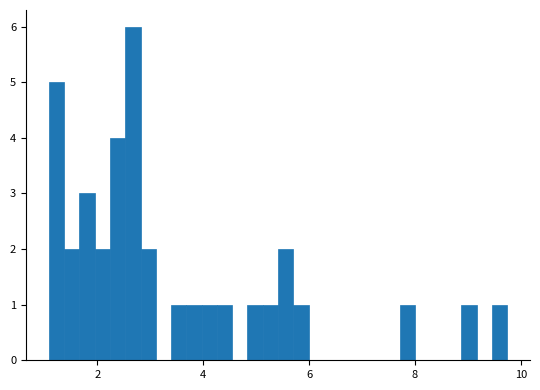

Read against the x-axis, roughly where is the centre of the tallest bar?

2.6